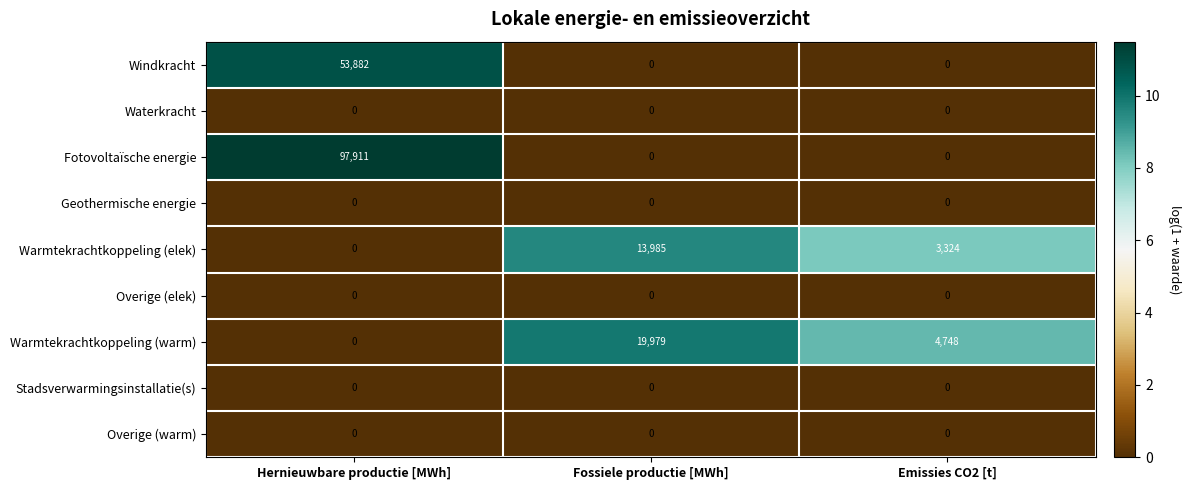

What is the total value across all series at Fossiele productie [MWh]?

33964